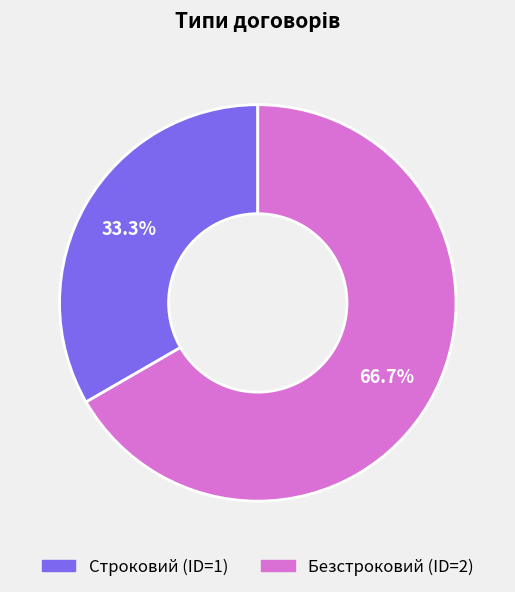

What is the smallest slice in the pie chart?

Строковий